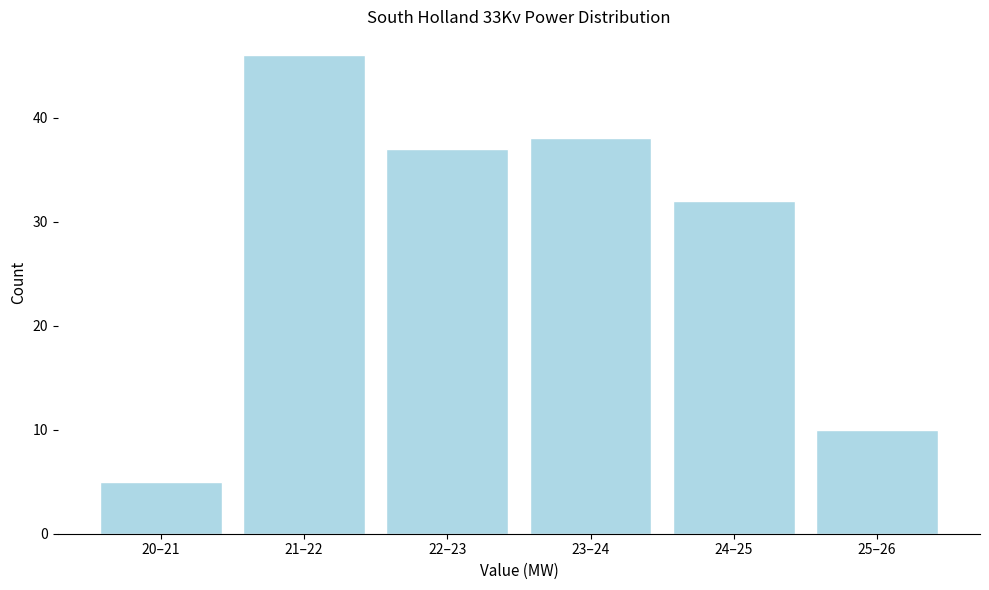

Reading right to left, transcribe all the data shown in this chart.

10	32	38	37	46	5